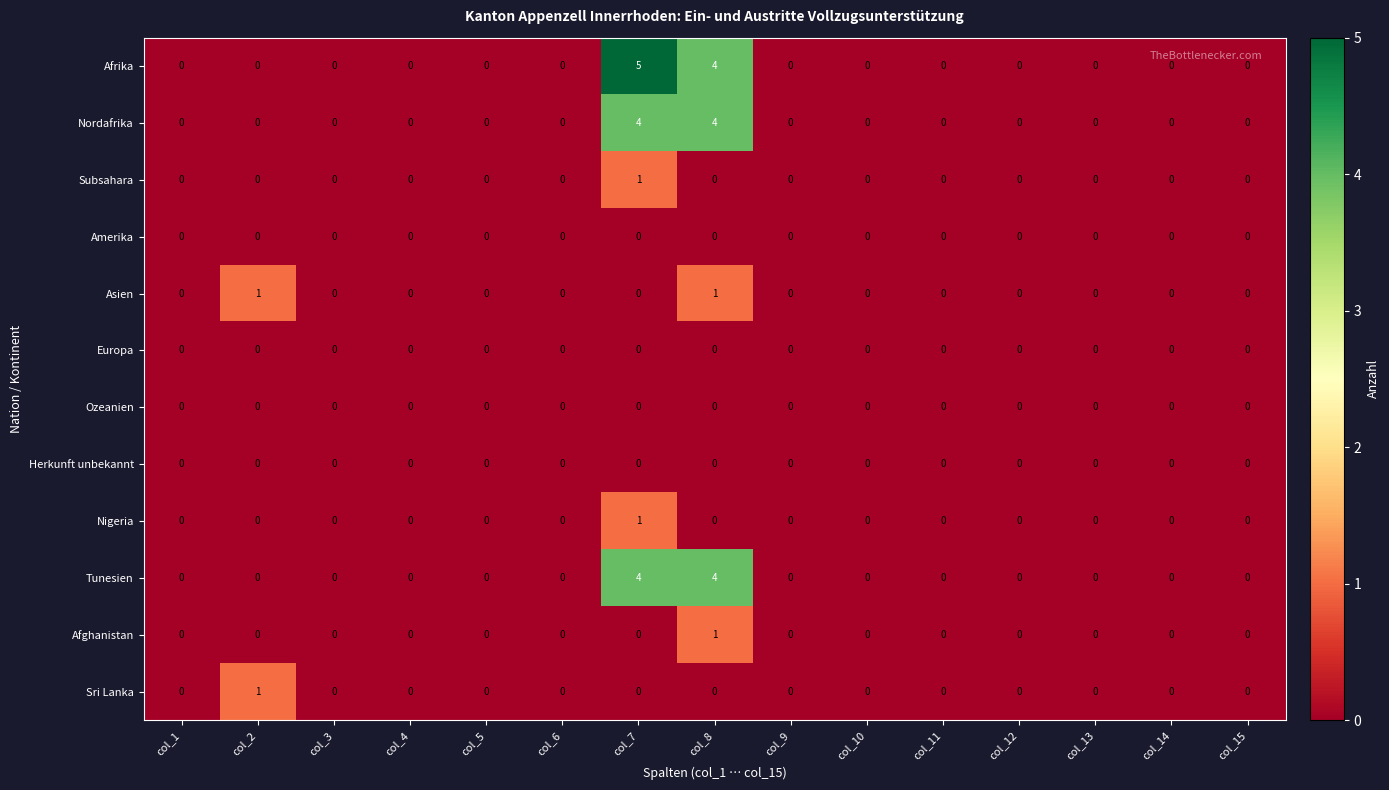

Which series has the widest spread of values?

Afrika